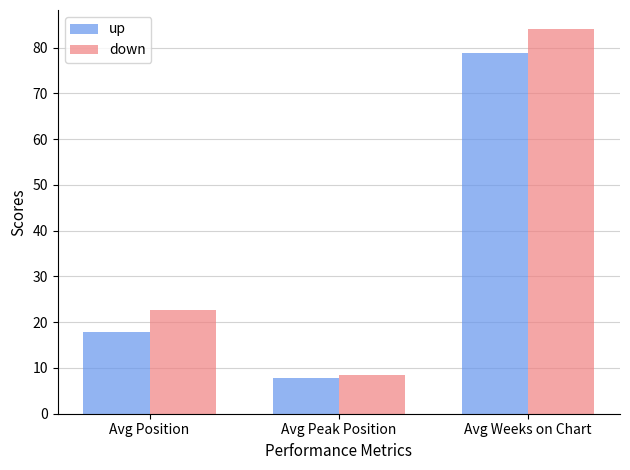

What is the maximum value shown in the chart?

84.0